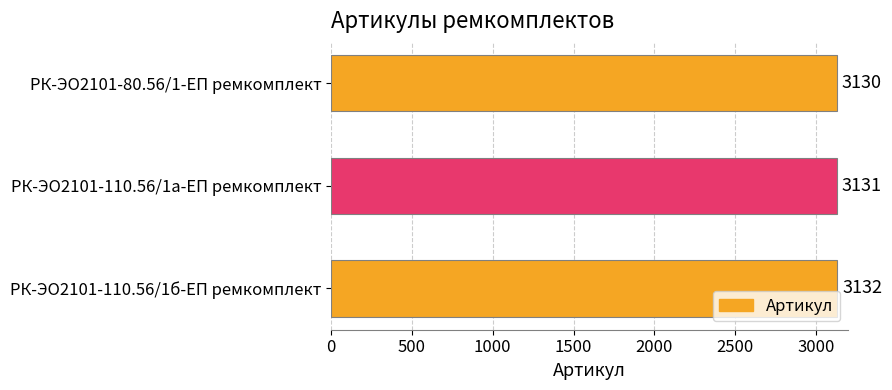

Does the chart contain any negative values?

No